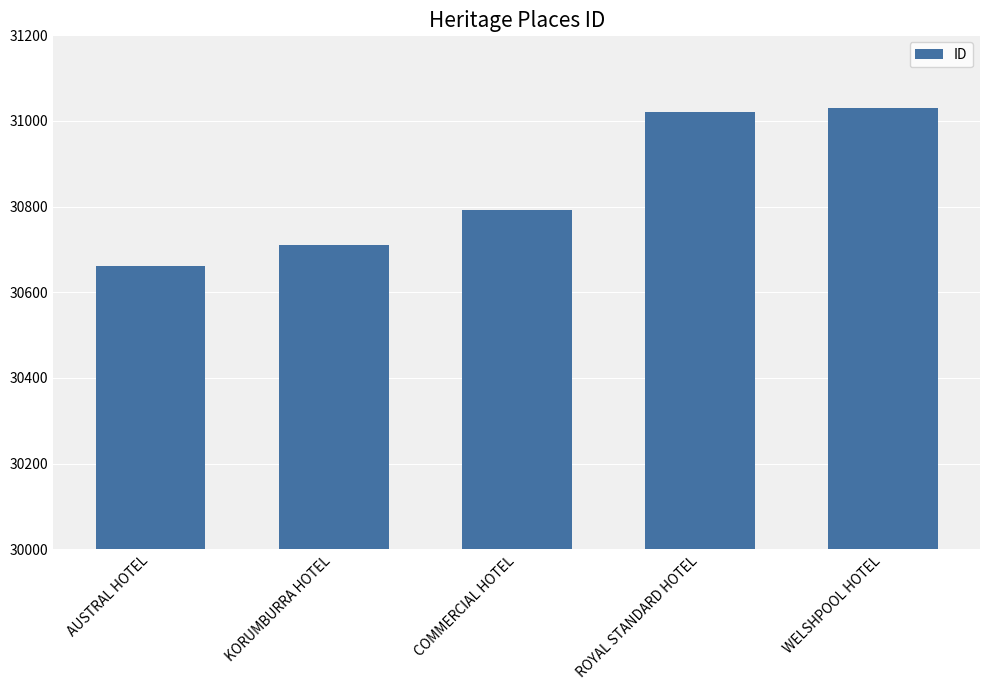

What is the sum of all values?

154214